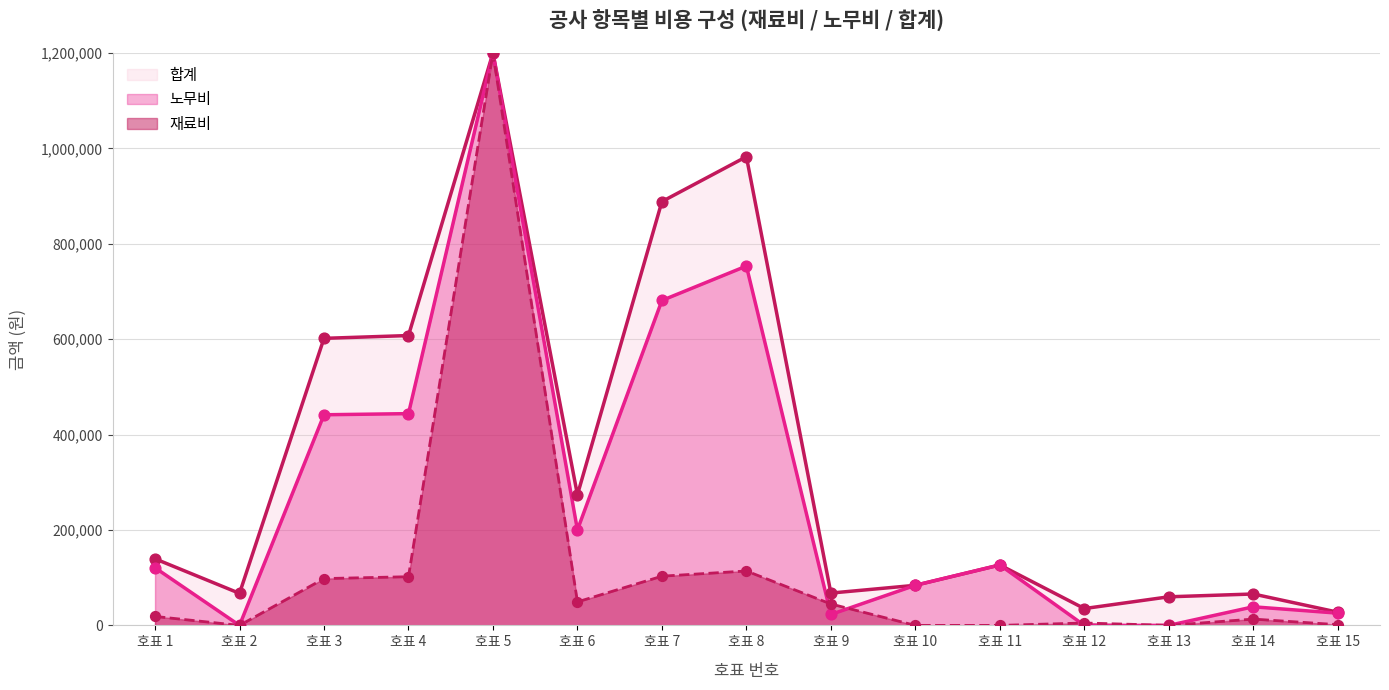

Which series has the widest spread of Y values?

합계